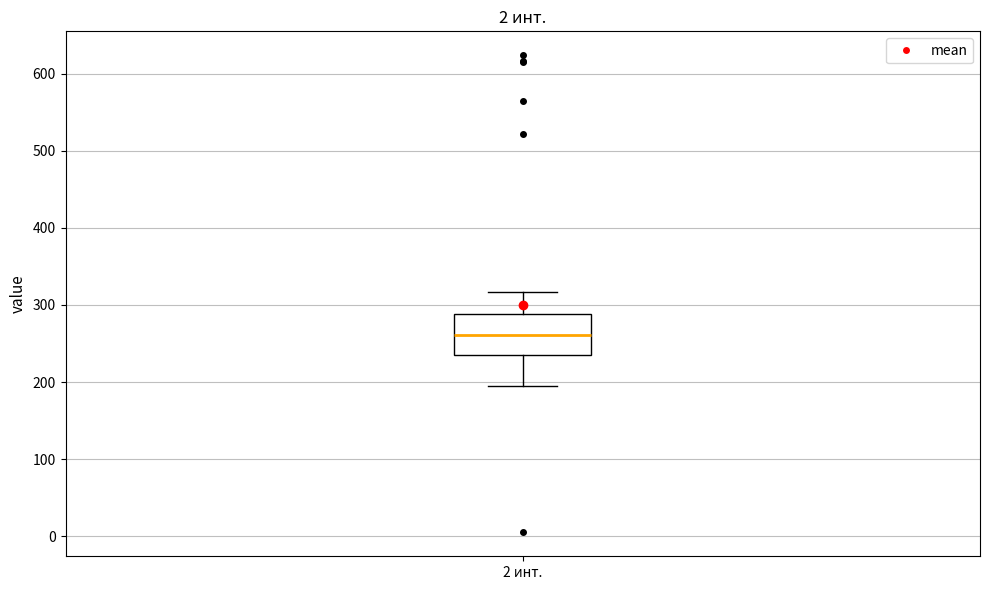

Transcribe this box plot: give where the median line is, the range the box spans, and where the two whiskers end, as read against the y-axis. The values are not printed on the chart, so give them approximately, as read against the axis.

median 260, box 240 to 290, whiskers 200 to 320